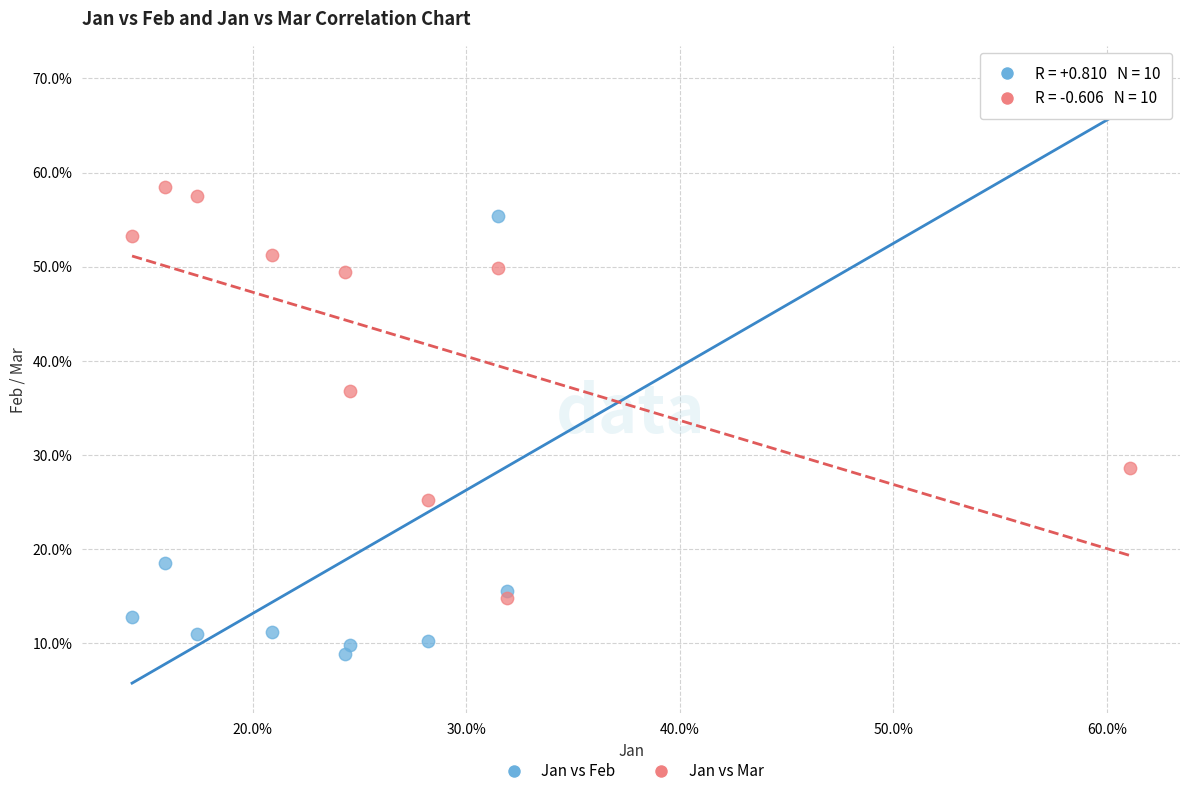

Which series has the largest Y range (max minus min)?

Jan vs Feb